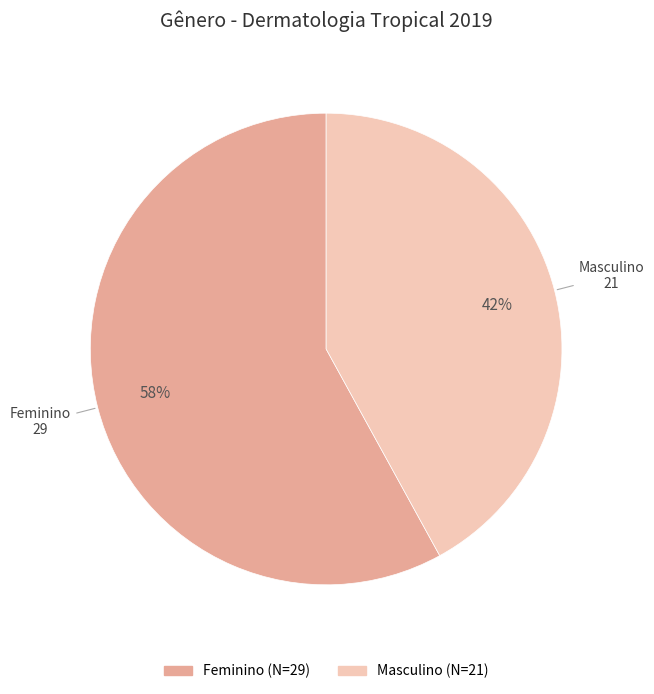

Which slice is the smallest?

Masculino